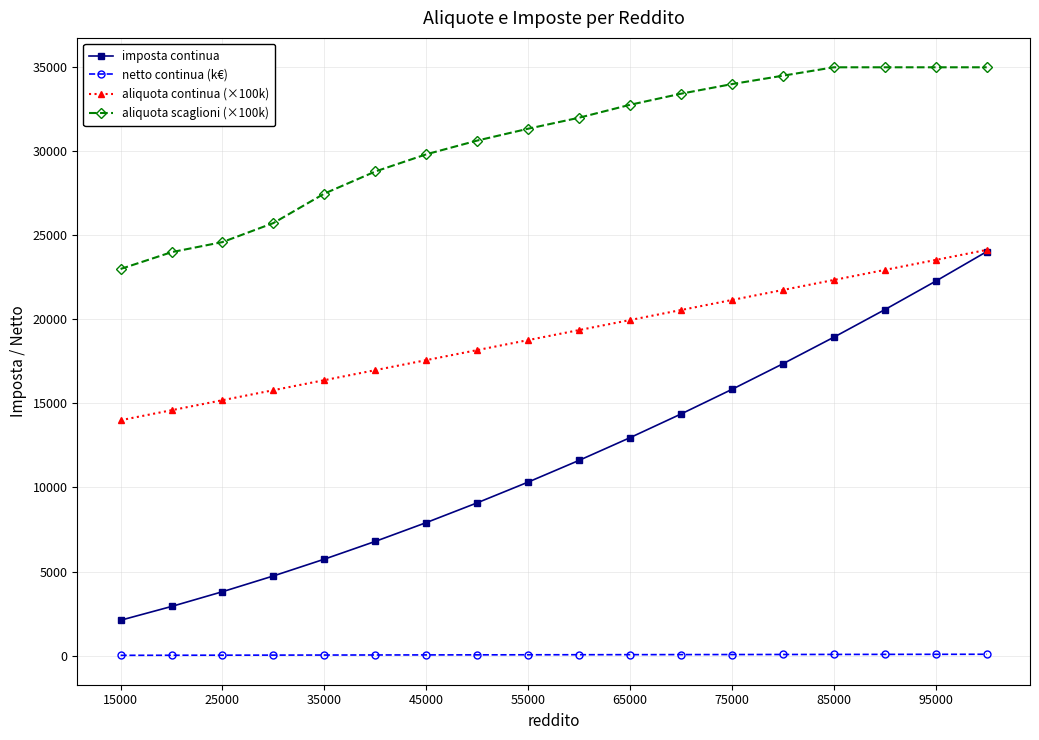

Which series has the largest total across all categories?

aliquota scaglioni (×100k)